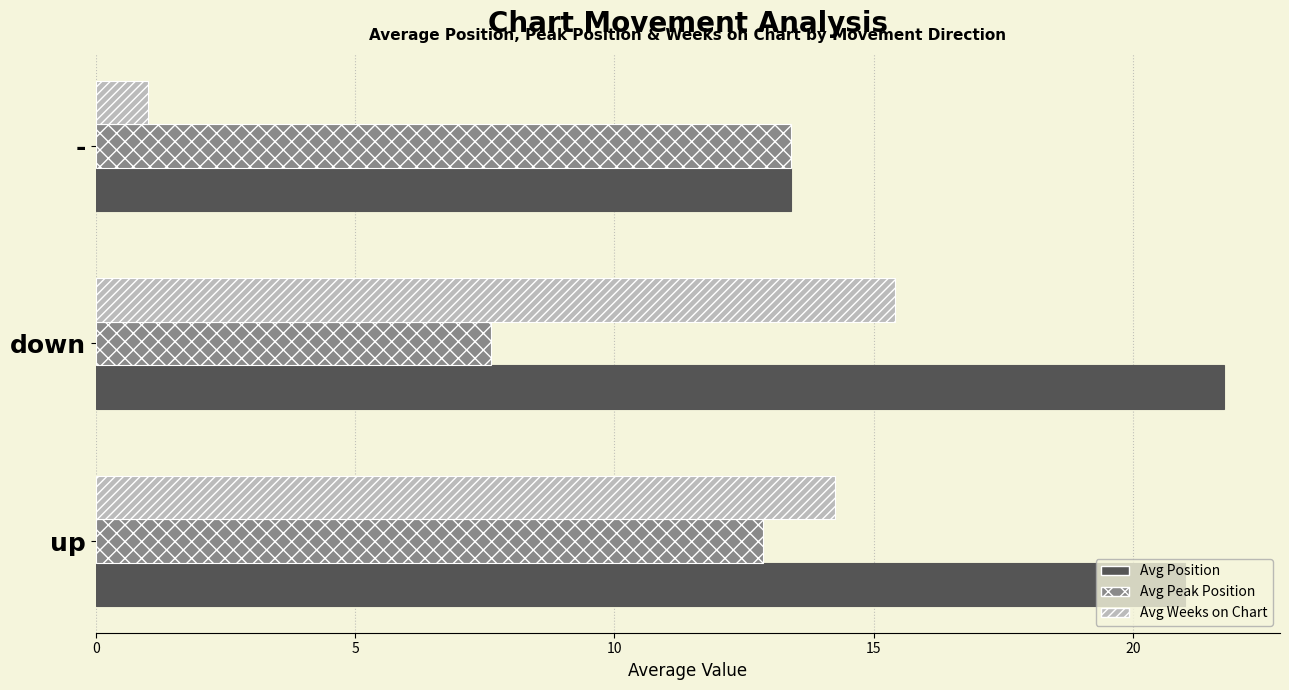

What is the sum of the Avg Weeks on Chart values at up and down?

29.7